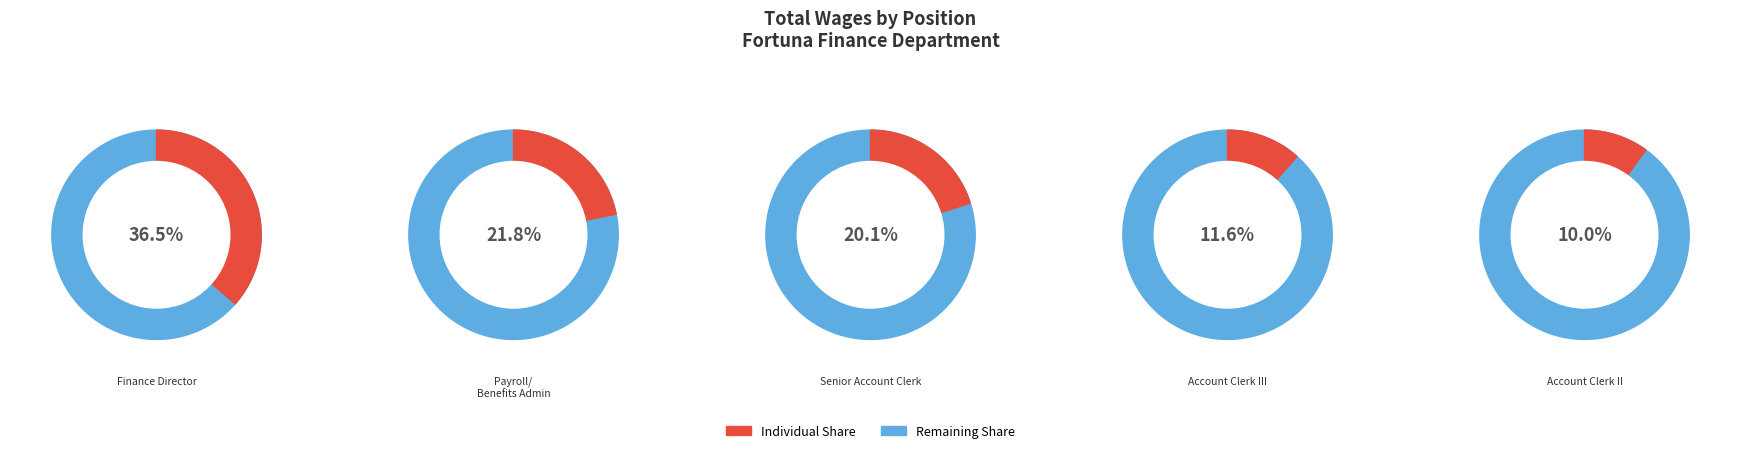

To the nearest percent, what percentage of the pie is Account Clerk II?

10%